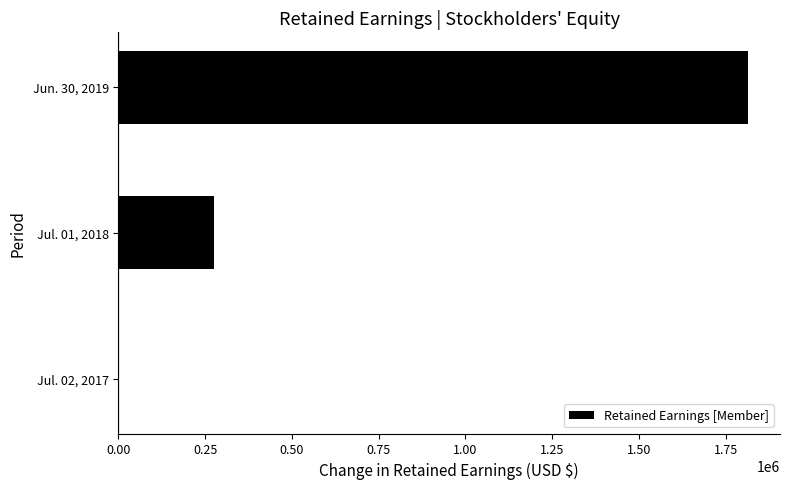

The value at Jul. 02, 2017 is 0. True or false?

True